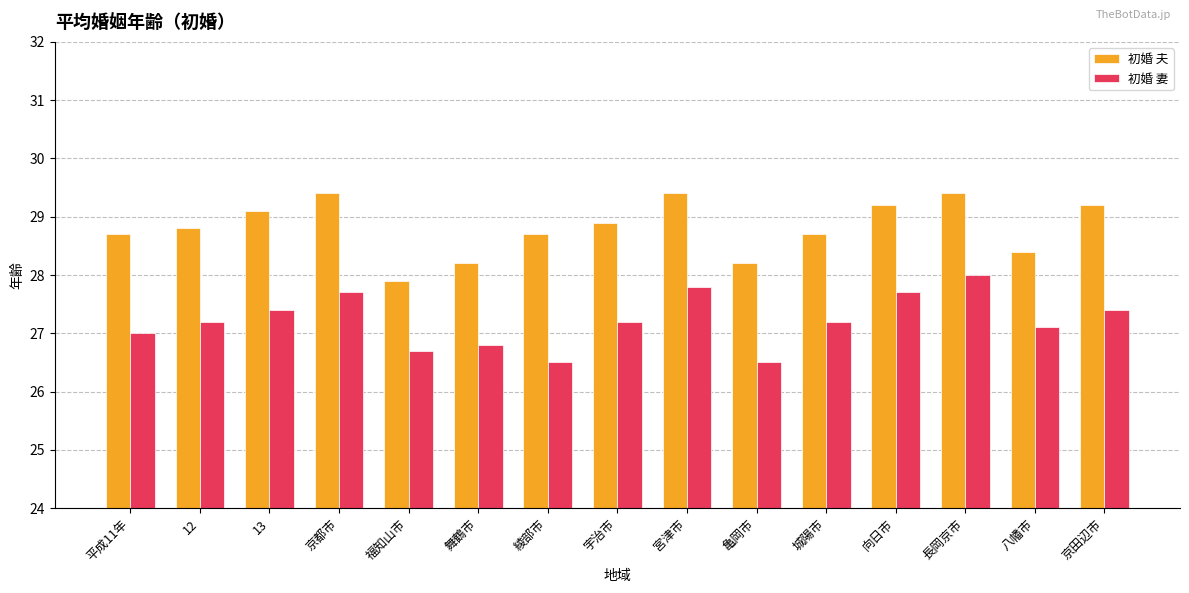

What is the difference between the highest and lowest values at 宇治市?

1.7